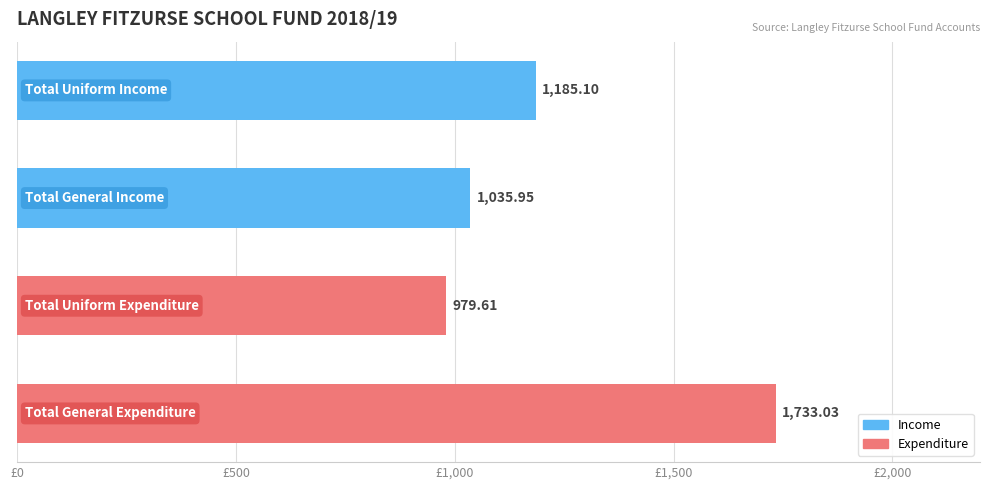

What is the difference between the second highest and minimum values?

205.5